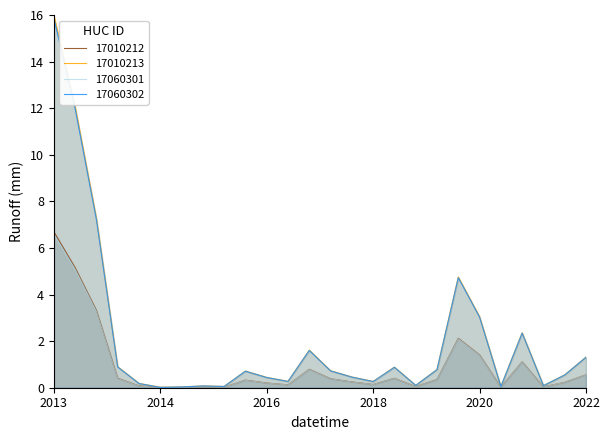

What are all the series names shown in the legend?

17010212, 17010213, 17060301, 17060302